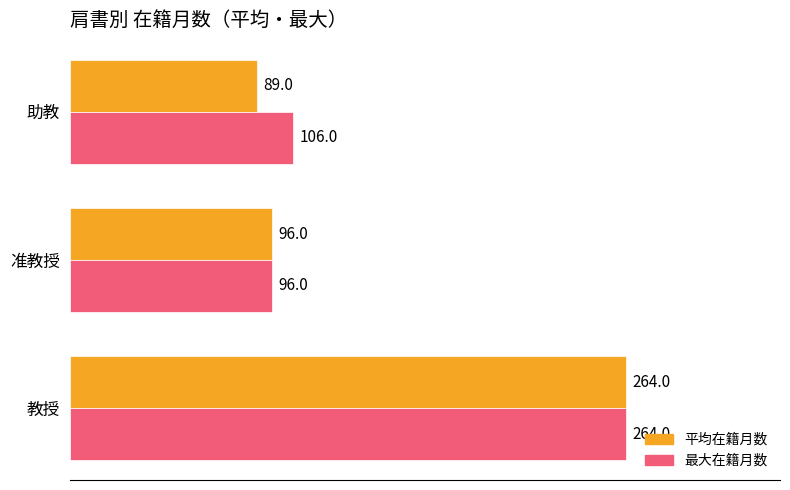

What is the sum of all 最大在籍月数 values?

466